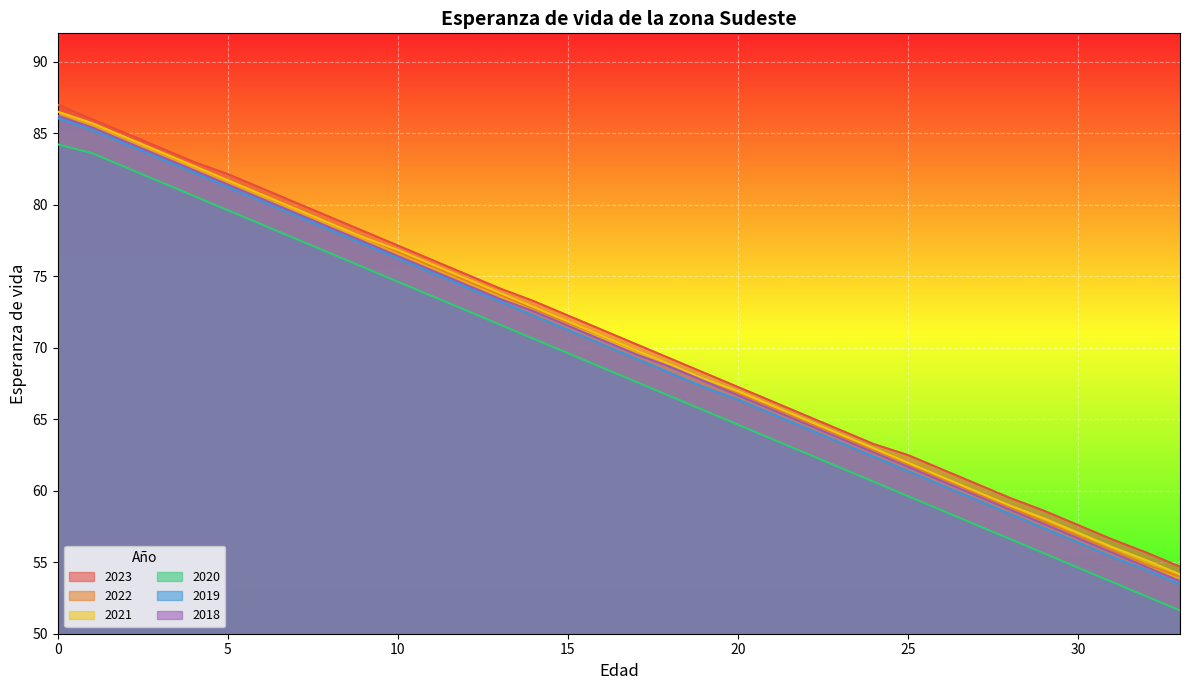

List the series in order of their peak value, highest first.

2023, 2022, 2021, 2018, 2019, 2020